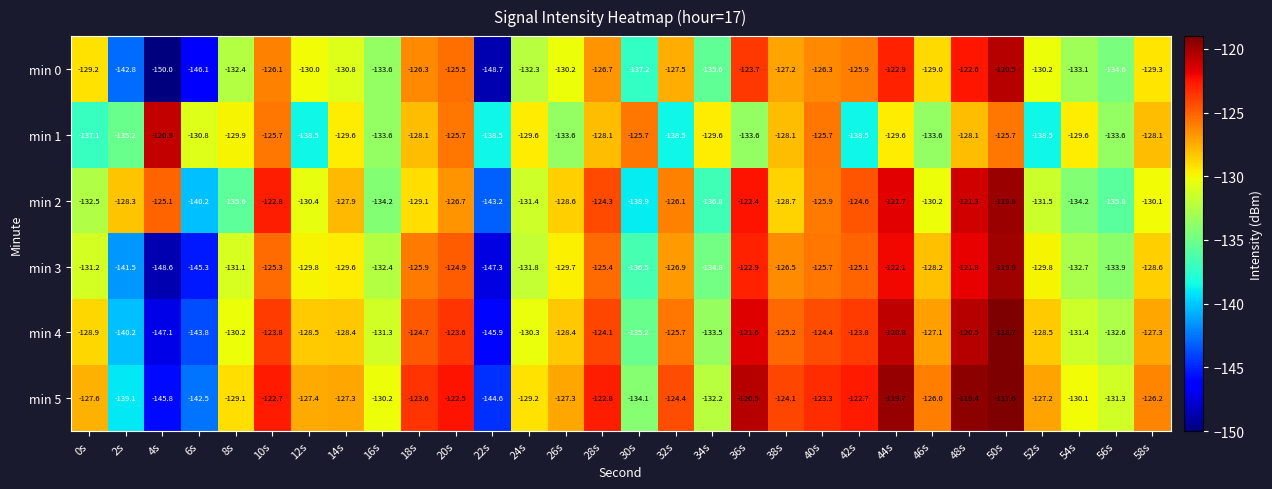

At which category is the sum across all series the highest?

50s